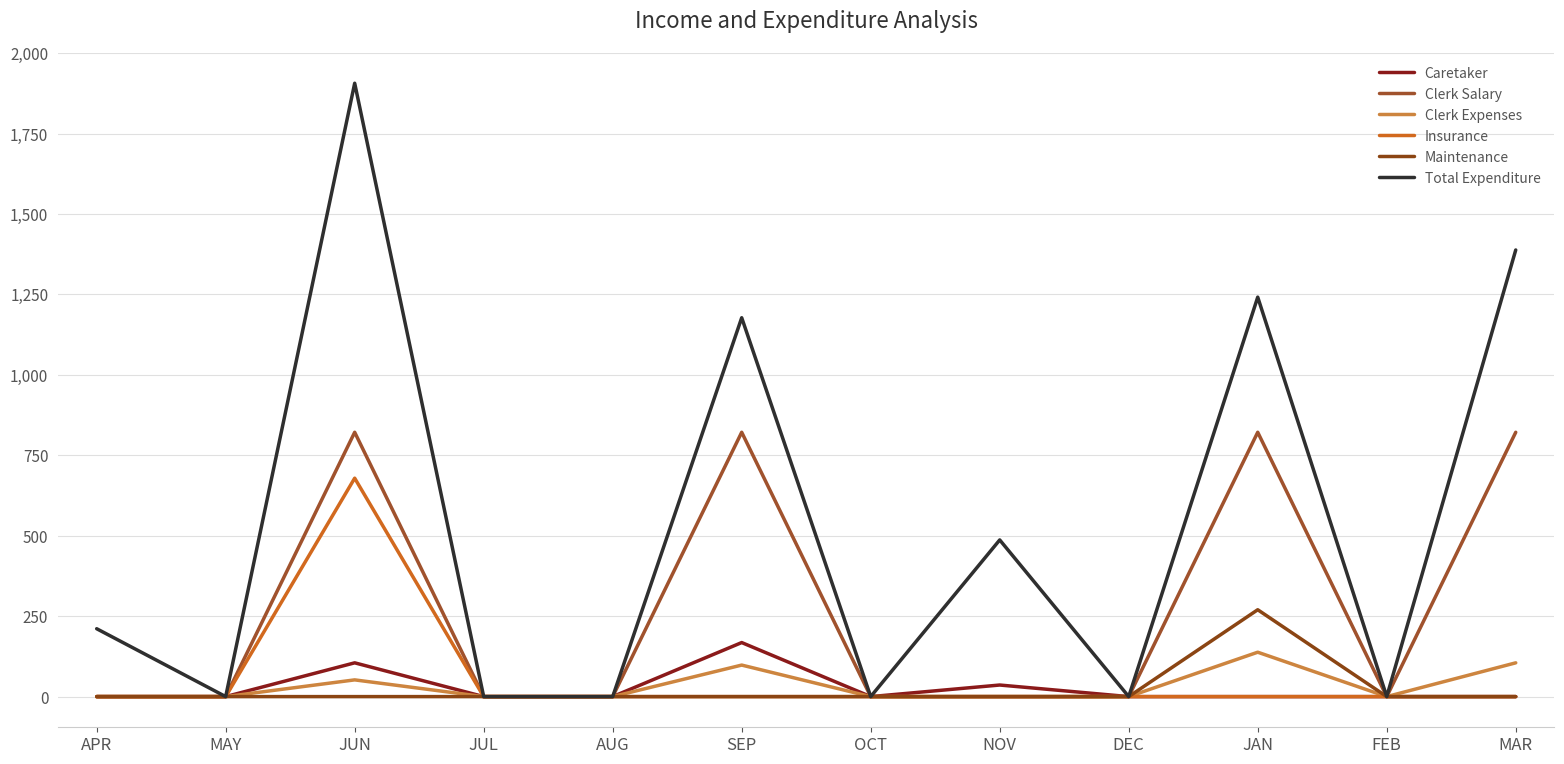

What is the difference between the highest and lowest values at APR?

211.0